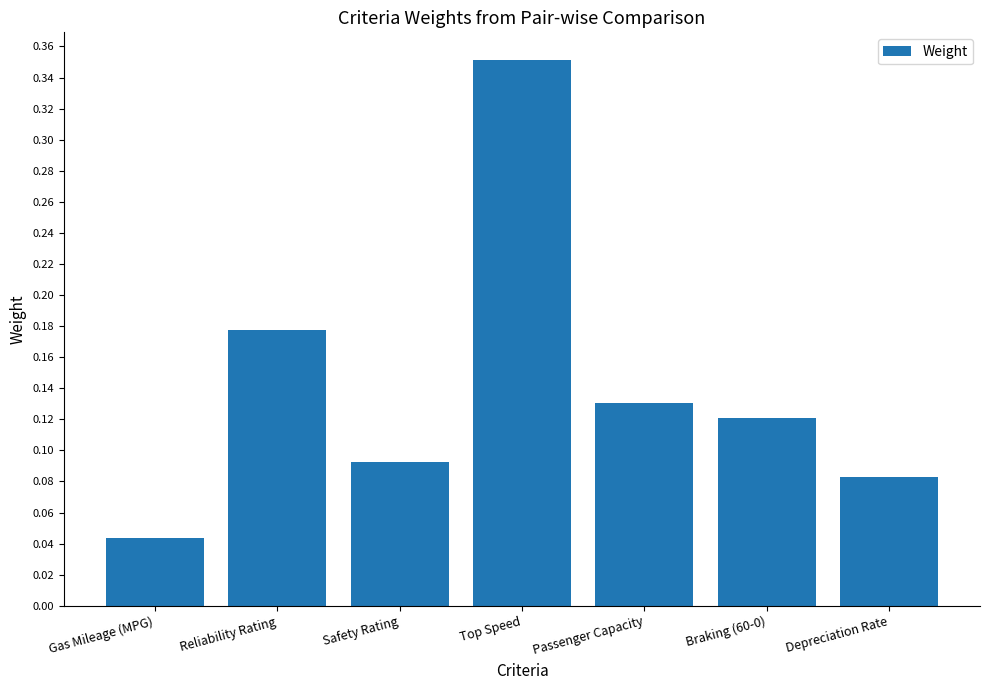

Which label corresponds to the smallest value in the chart?

Gas Mileage (MPG)